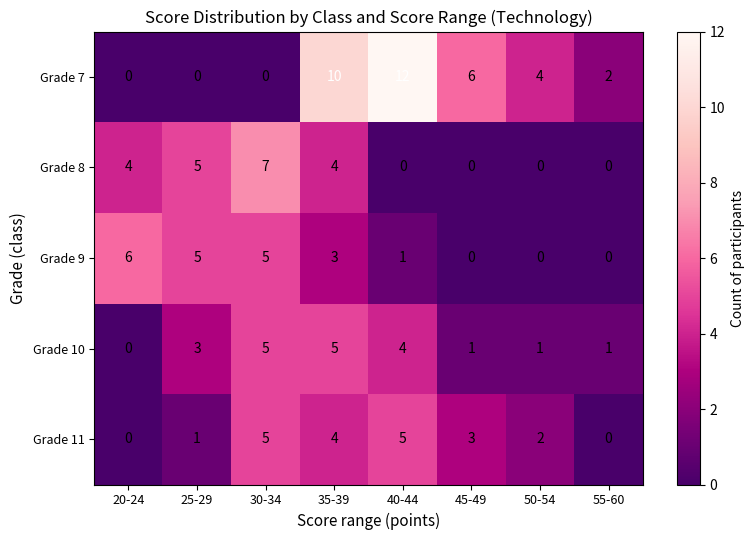

What is the difference between the Grade 9 values at 35-39 and 20-24?

3